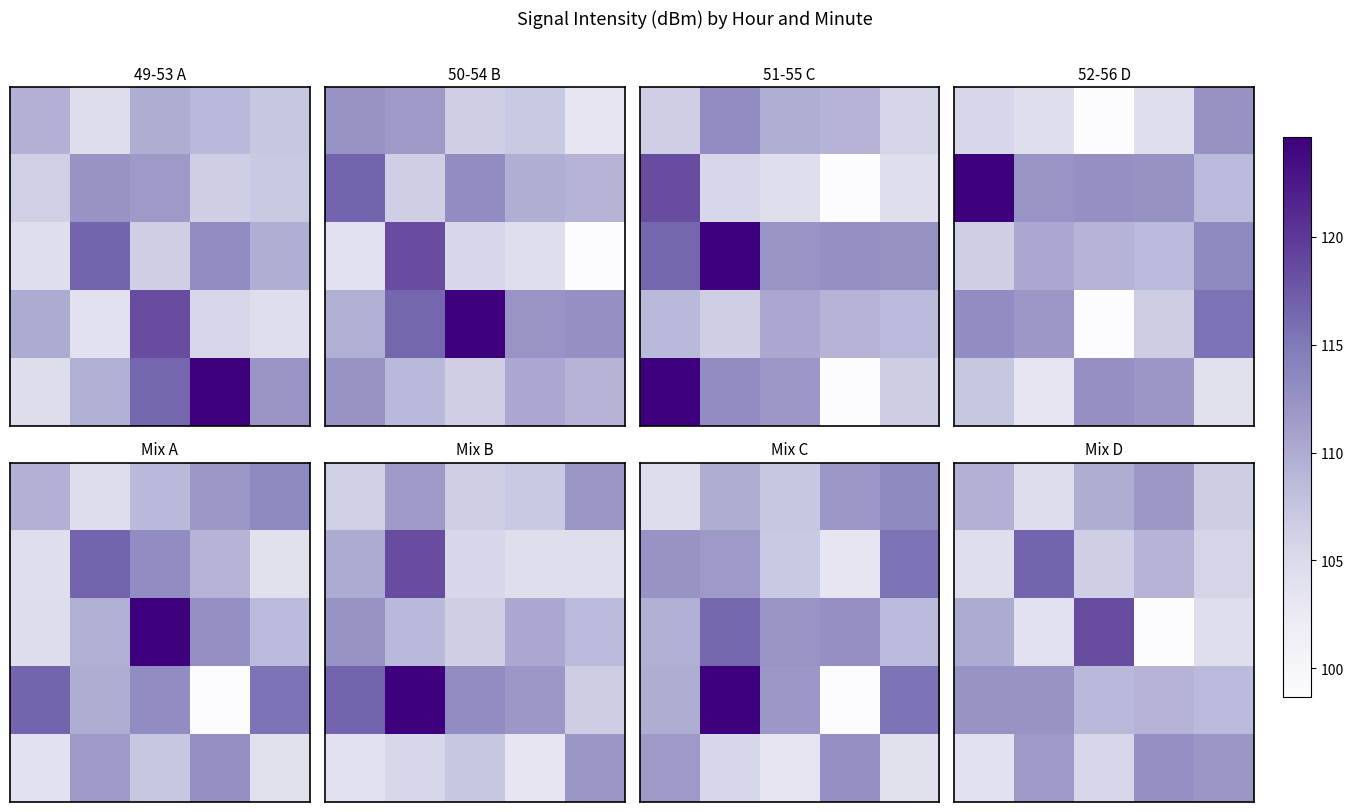

At how many categories does at least one series exceed 104?

5